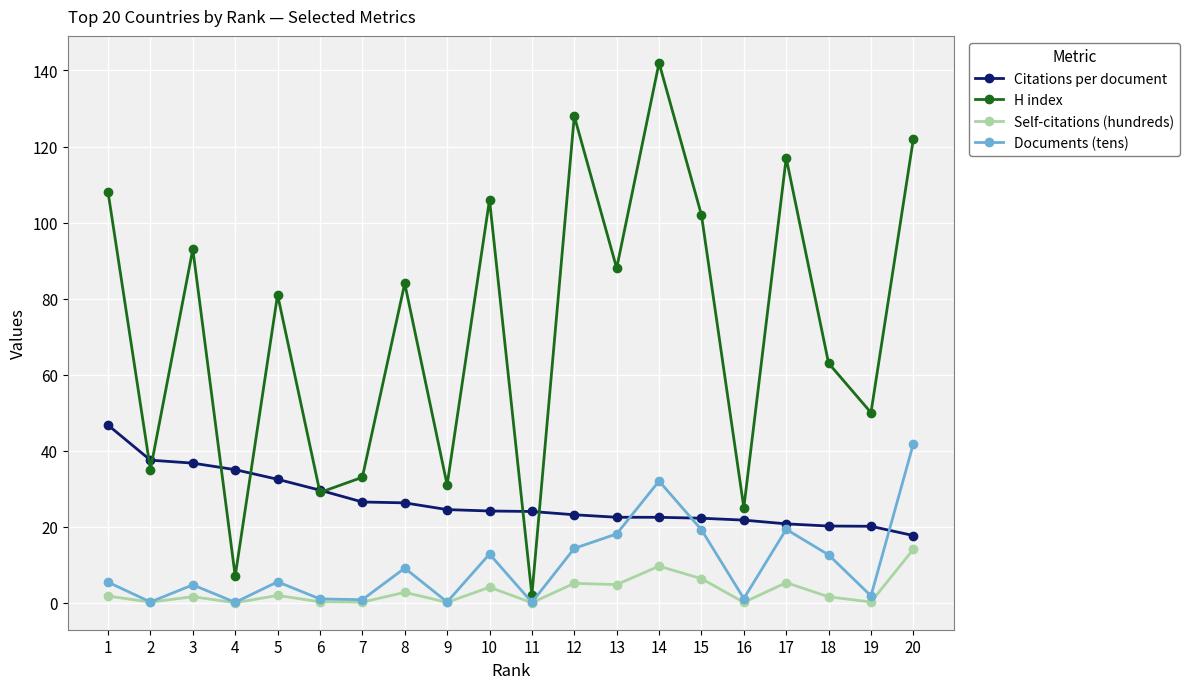

At which category is the sum across all series the highest?

14